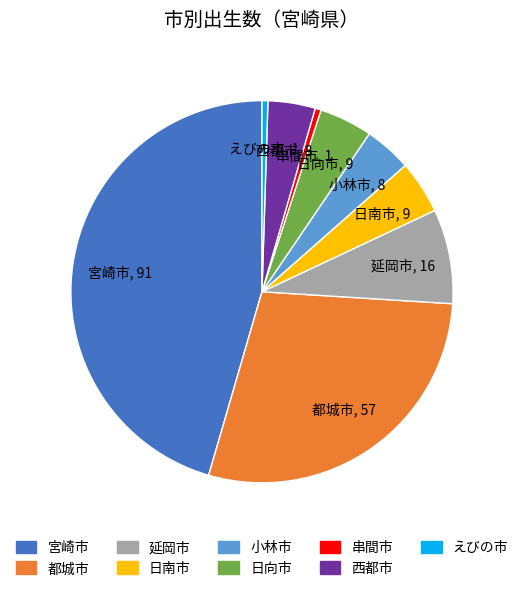

Between 小林市 and 都城市, which is larger?

都城市